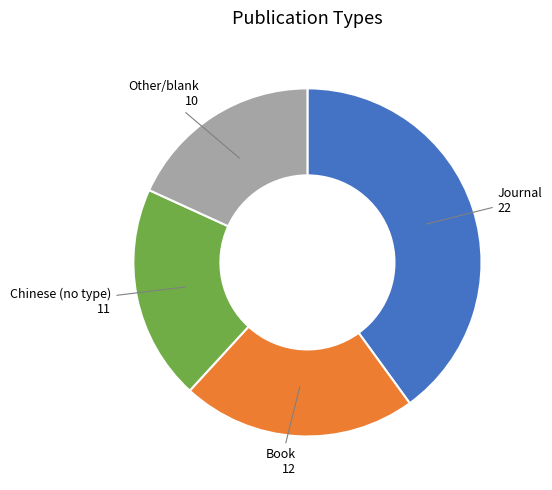

Is there any slice that represents more than half of the pie?

No